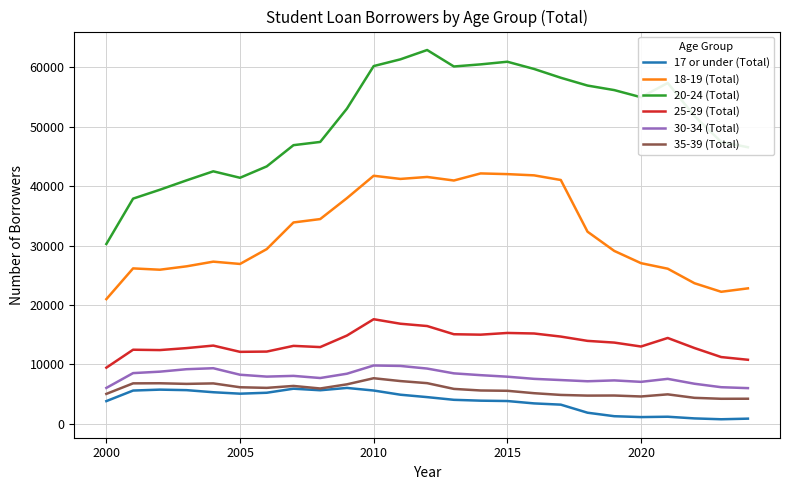

What is the lowest value of the 30-34 (Total) series?

6015